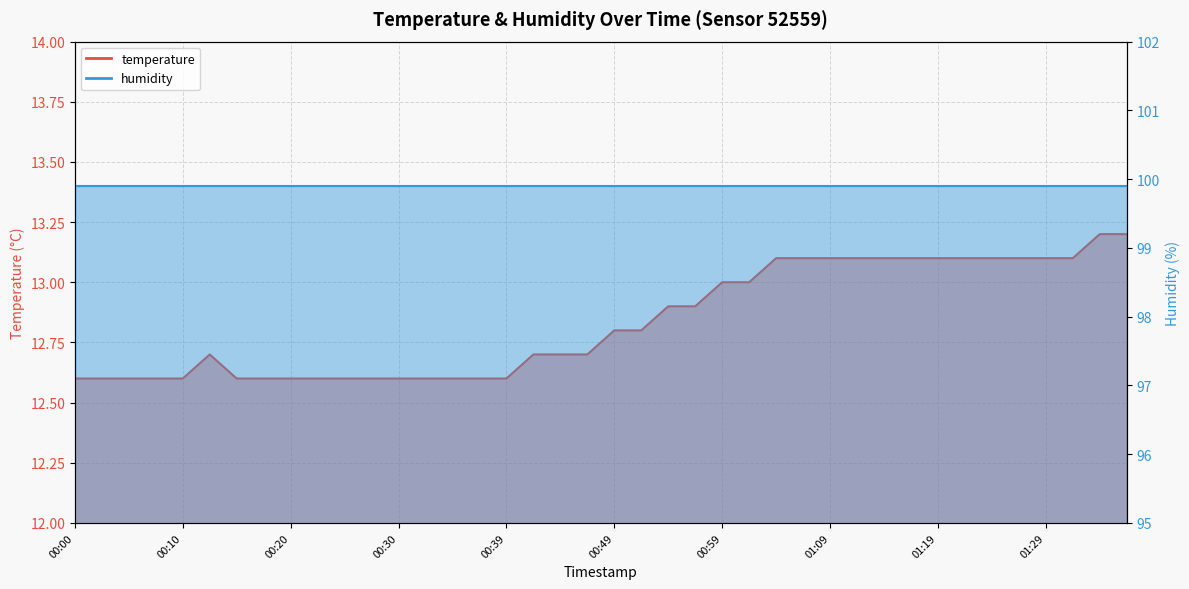

Rank the categories by value from lowest to highest.

00:00, 00:03, 00:05, 00:08, 00:10, 00:15, 00:17, 00:20, 00:22, 00:25, 00:27, 00:30, 00:32, 00:35, 00:37, 00:39, 00:13, 00:42, 00:44, 00:47, 00:49, 00:52, 00:54, 00:57, 00:59, 01:01, 01:04, 01:06, 01:09, 01:11, 01:14, 01:17, 01:19, 01:21, 01:24, 01:26, 01:29, 01:31, 01:34, 01:36